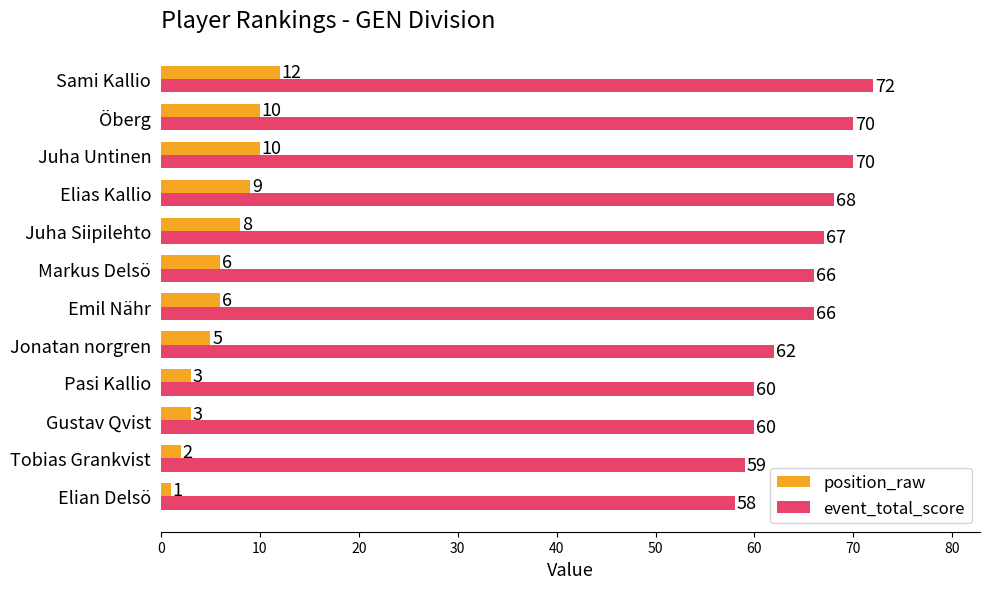

Rank the series by their average value, from highest to lowest.

event_total_score, position_raw